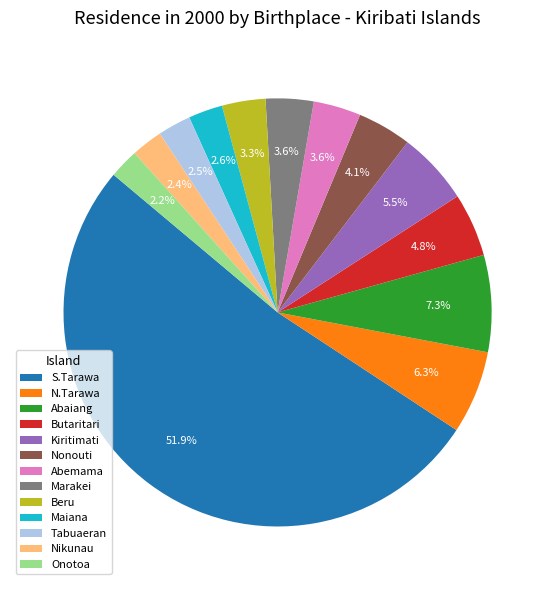

Between Beru and Nonouti, which is larger?

Nonouti